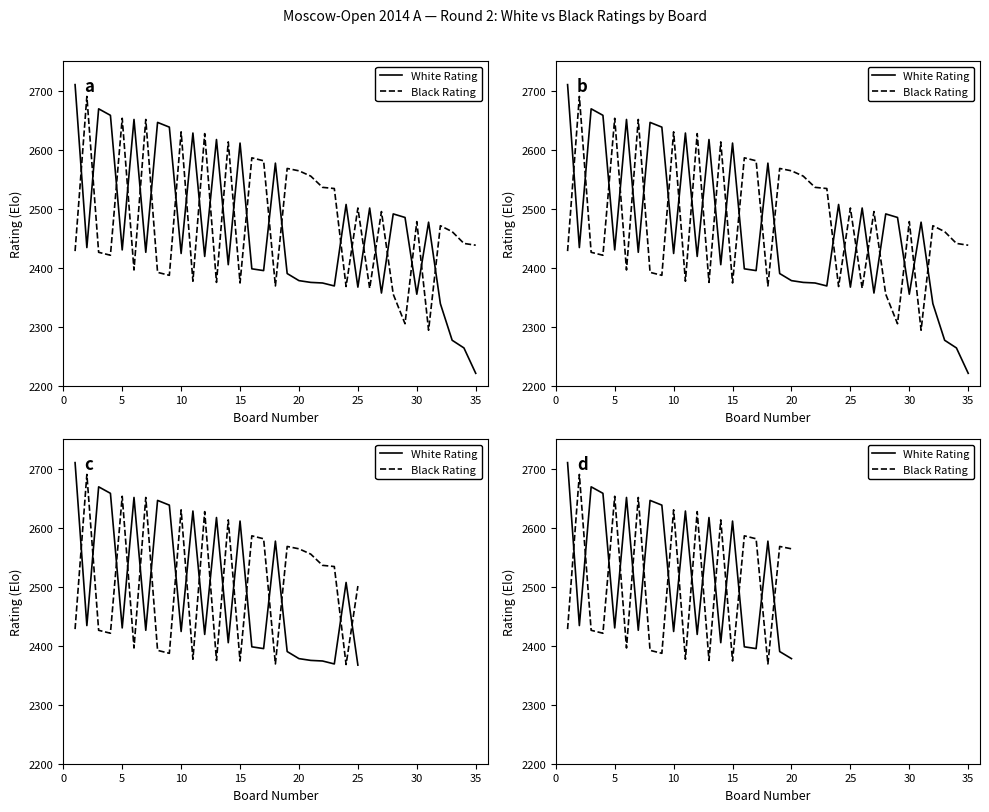

Which series has the largest total across all categories?

White Rating